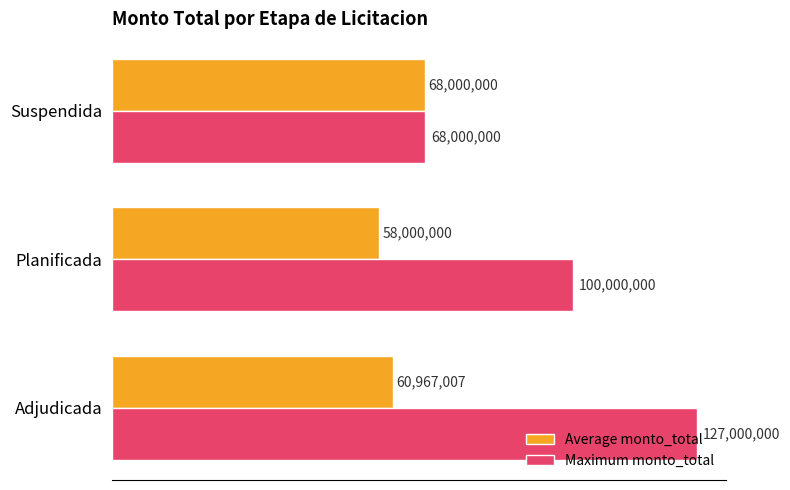

Rank the series by their average value, from highest to lowest.

Maximum monto_total, Average monto_total